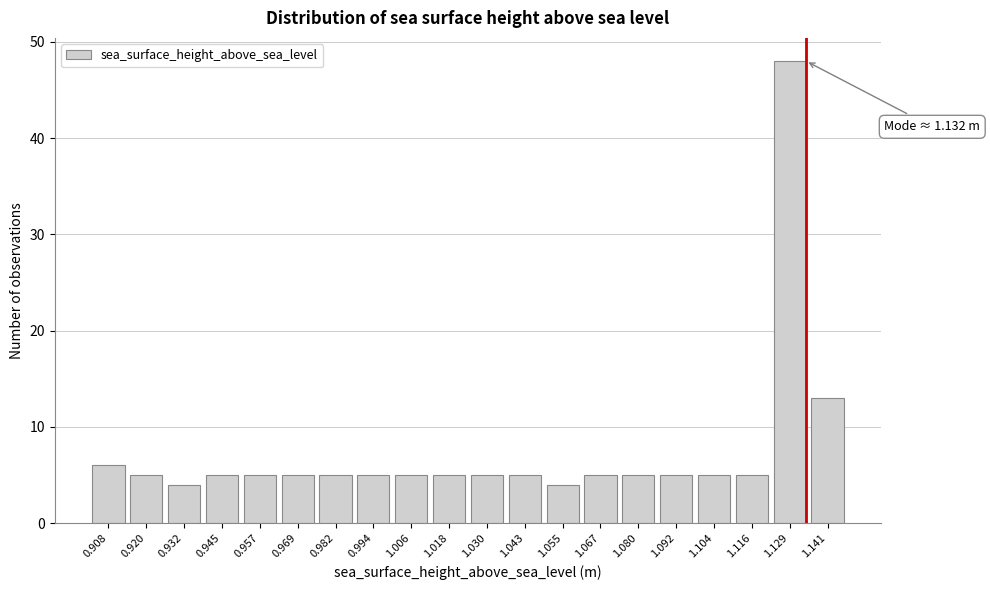

Reading left to right, list all the values displayed in this chart.

6	5	4	5	5	5	5	5	5	5	5	5	4	5	5	5	5	5	48	13